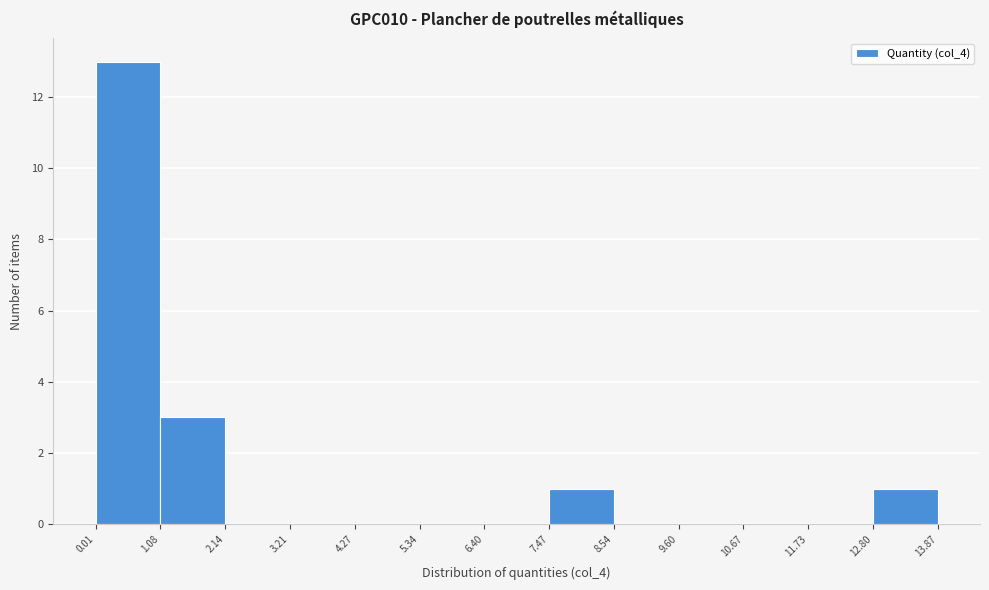

Reading left to right, transcribe this chart: for each bar, give the range it covers on the x-axis and its height. The values are not printed on the chart, so give them approximately, as read against the axis.

0.01 to 1.08: 13
1.08 to 2.14: 3
2.14 to 3.21: 0
3.21 to 4.27: 0
4.27 to 5.34: 0
5.34 to 6.40: 0
6.40 to 7.47: 0
7.47 to 8.54: 1
8.54 to 9.60: 0
9.60 to 10.67: 0
10.67 to 11.73: 0
11.73 to 12.80: 0
12.80 to 13.87: 1